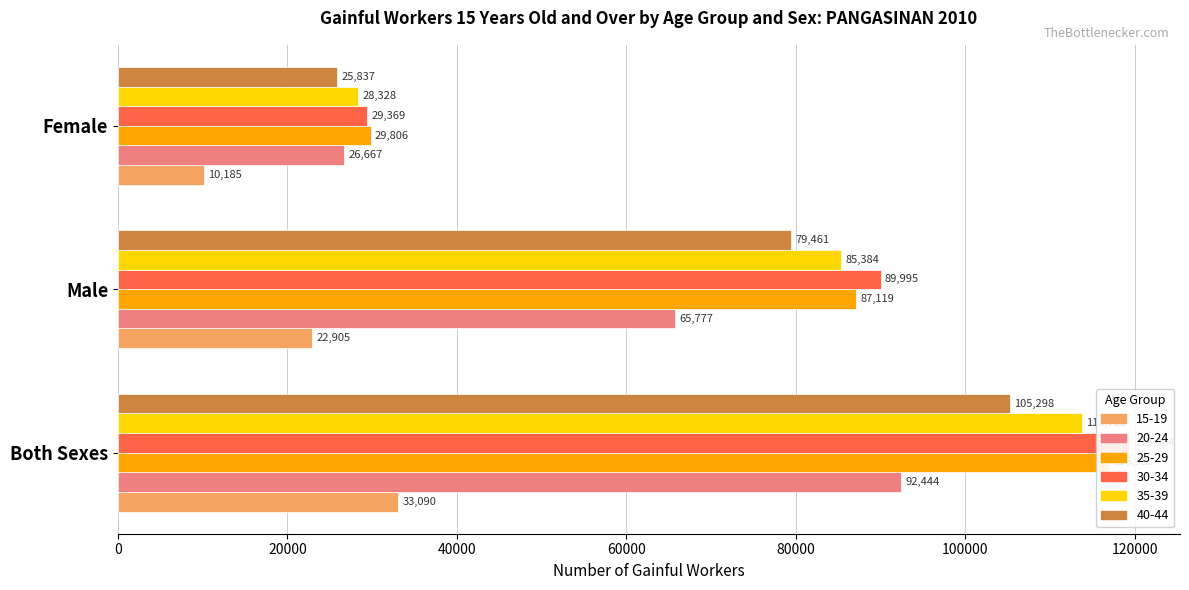

At how many categories does at least one series exceed 49540?

2